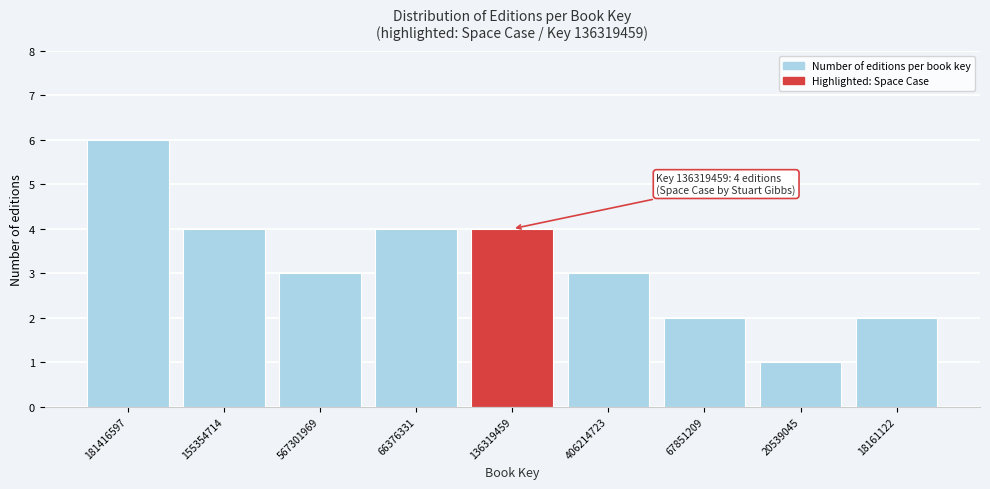

Reading left to right, what are all the values shown in this chart?

6	4	3	4	4	3	2	1	2